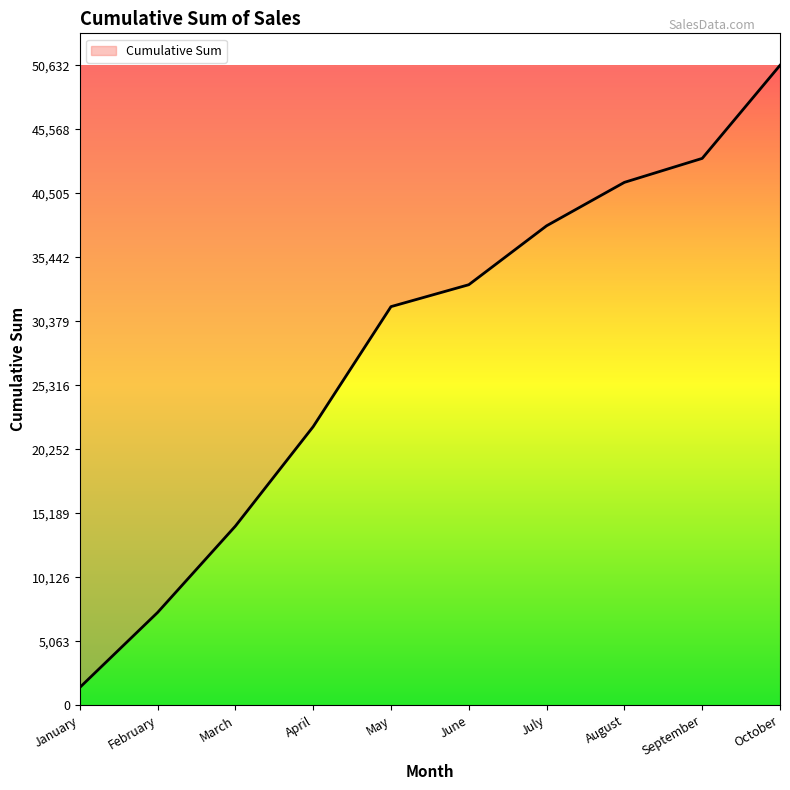

True or false: the data shows 7337 at February.

True